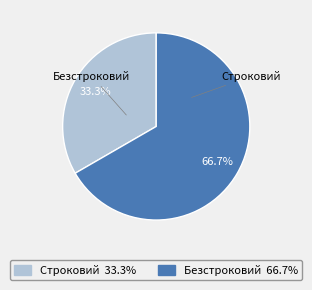

Is the sum of Безстроковий and Строковий greater than half?

Yes